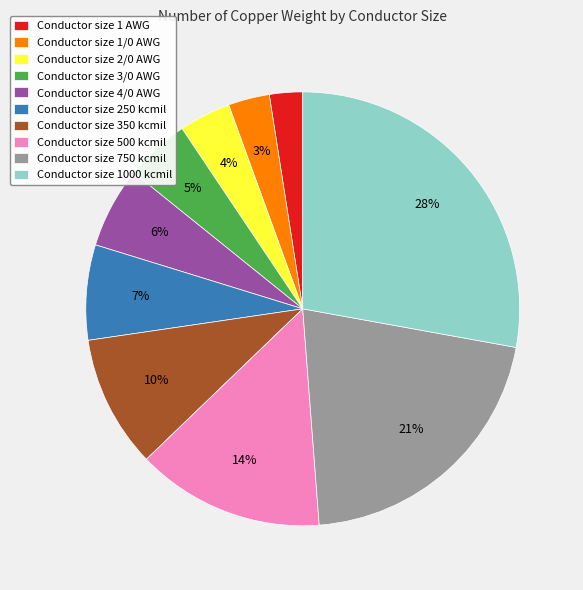

What is the ratio of the value at Conductor size 350 kcmil to the value at Conductor size 500 kcmil?

0.7